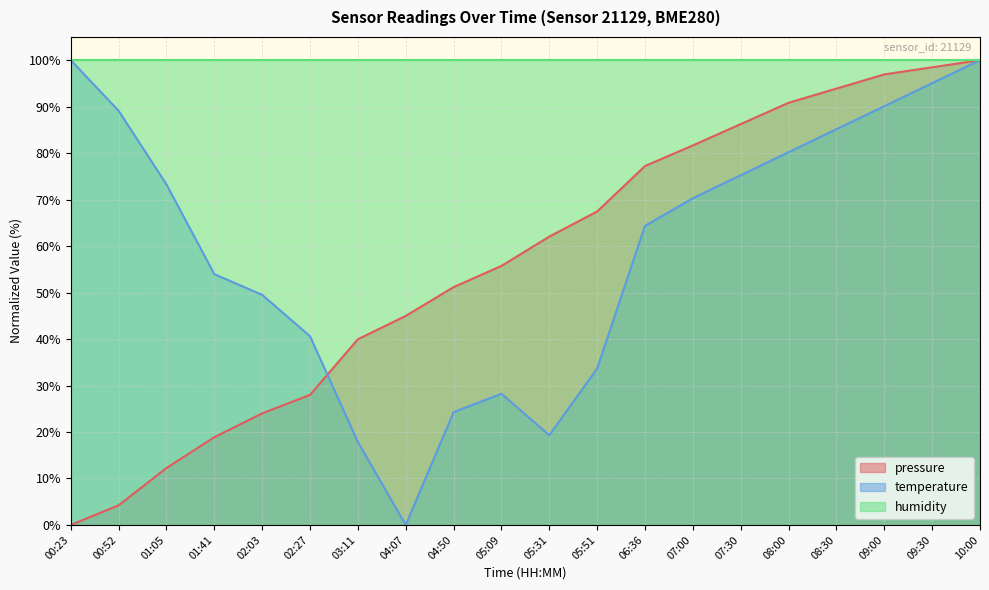

How many distinct data groups are displayed?

3